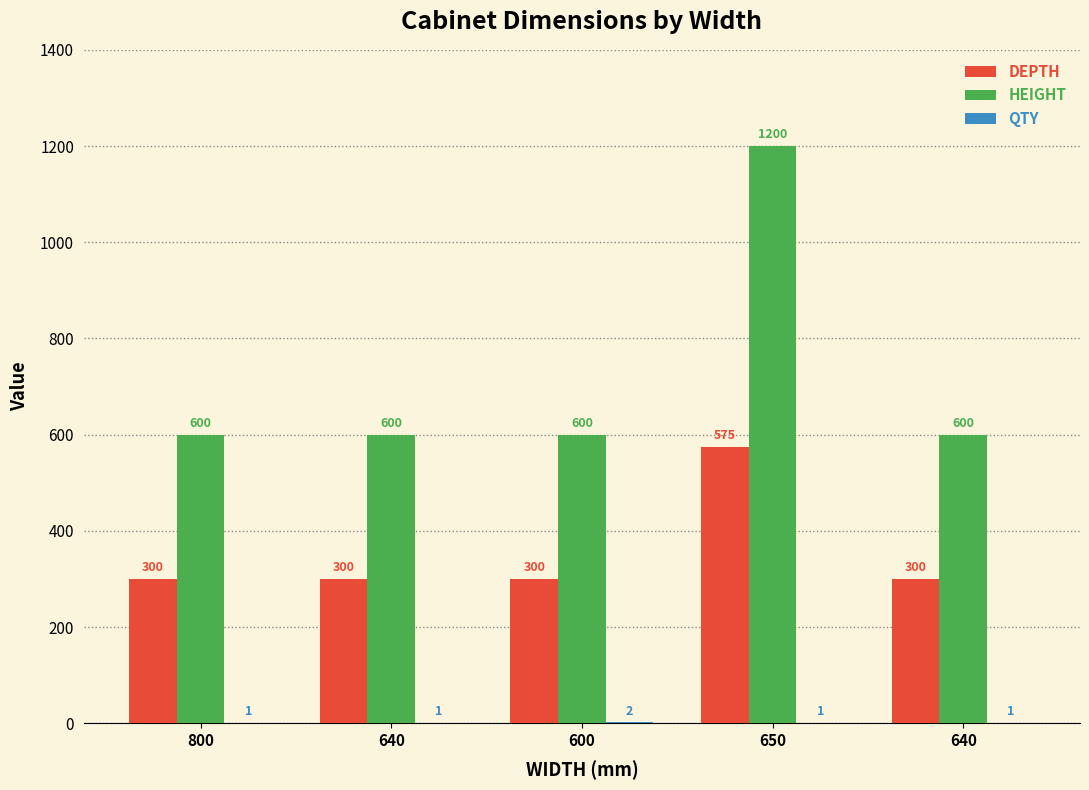

Which category has the highest value in the DEPTH series?

650